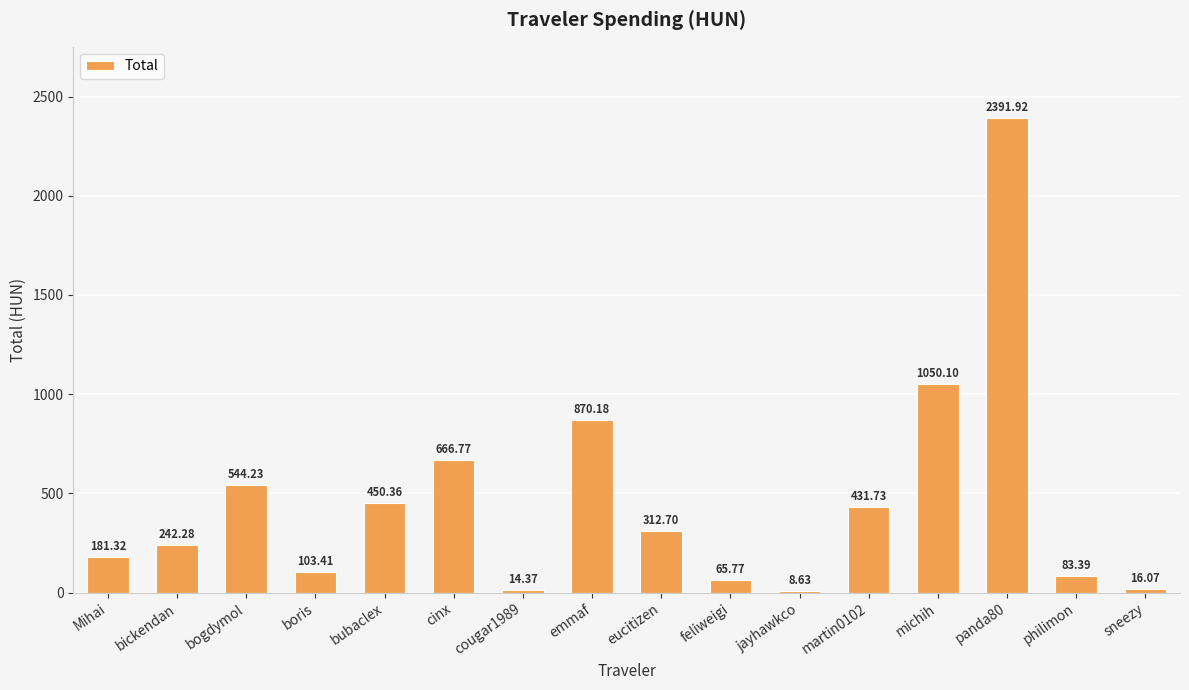

What is the change in value from Mihai to martin0102?

+250.4